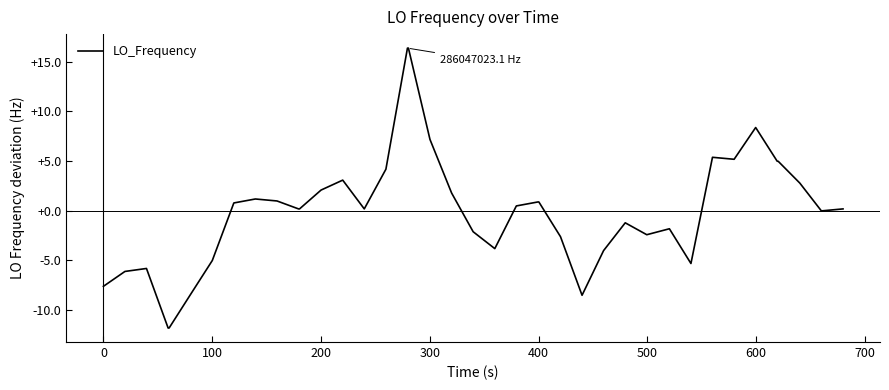

What is the greatest value displayed?

16.4